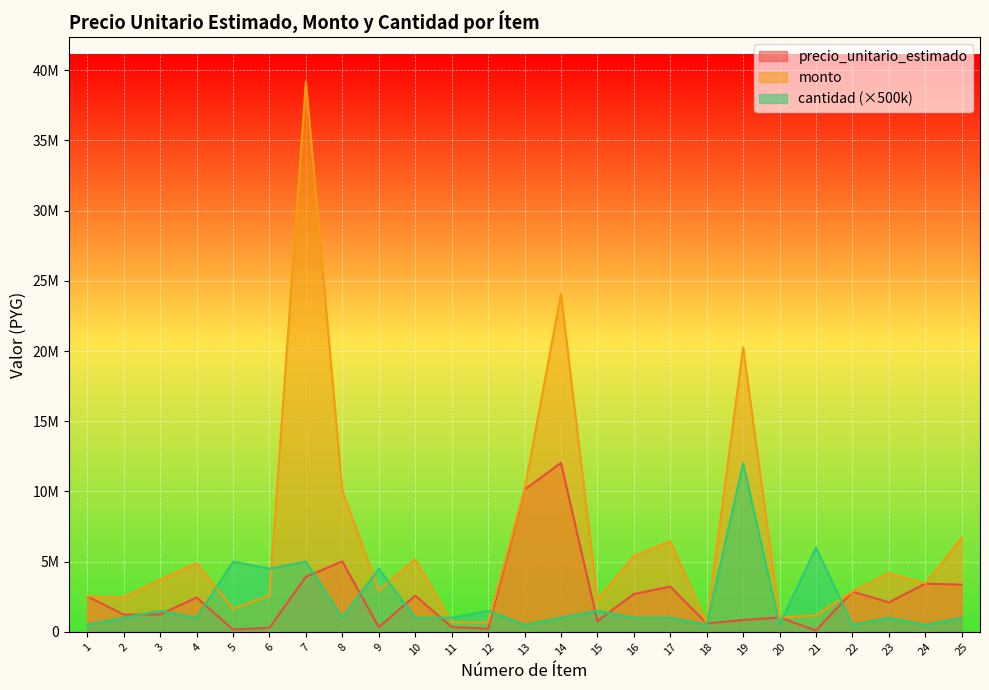

Reading left to right, what are all the values shown in this chart?

precio_unitario_estimado: 2526000	1230000	1237000	2445000	165000	286000	3920000	5017000	329000	2581000	340000	223000	10127000	12033000	764000	2691000	3223000	599000	844000	1017000	98000	2865000	2093000	3436000	3356000
monto: 2526000	2460000	3711000	4890000	1650000	2574000	39200000	10034000	2961000	5162000	680000	669000	10127000	24066000	2292000	5382000	6446000	599000	20256000	1017000	1176000	2865000	4186000	3436000	6712000
cantidad: 500000	1000000	1500000	1000000	5000000	4500000	5000000	1000000	4500000	1000000	1000000	1500000	500000	1000000	1500000	1000000	1000000	500000	12000000	500000	6000000	500000	1000000	500000	1000000